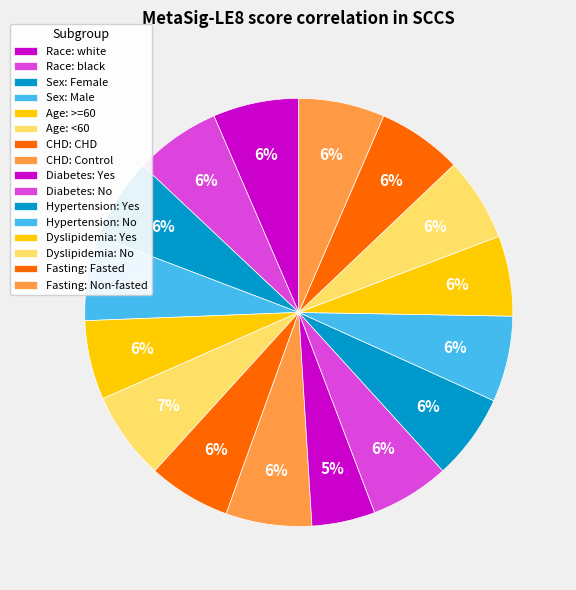

How many slices are in this pie chart?

16